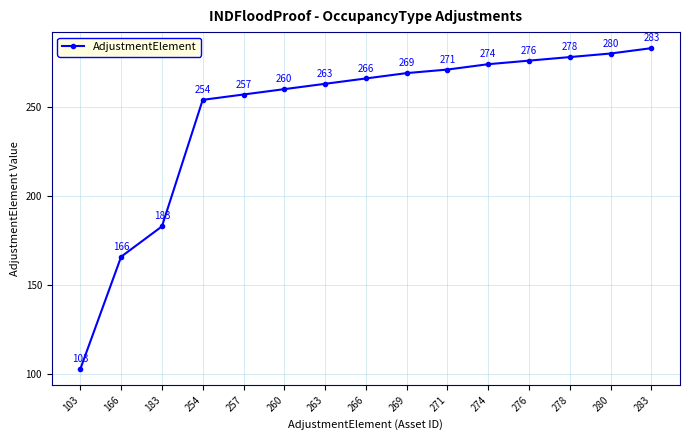

True or false: the data has more than 2 interior local peaks.

False